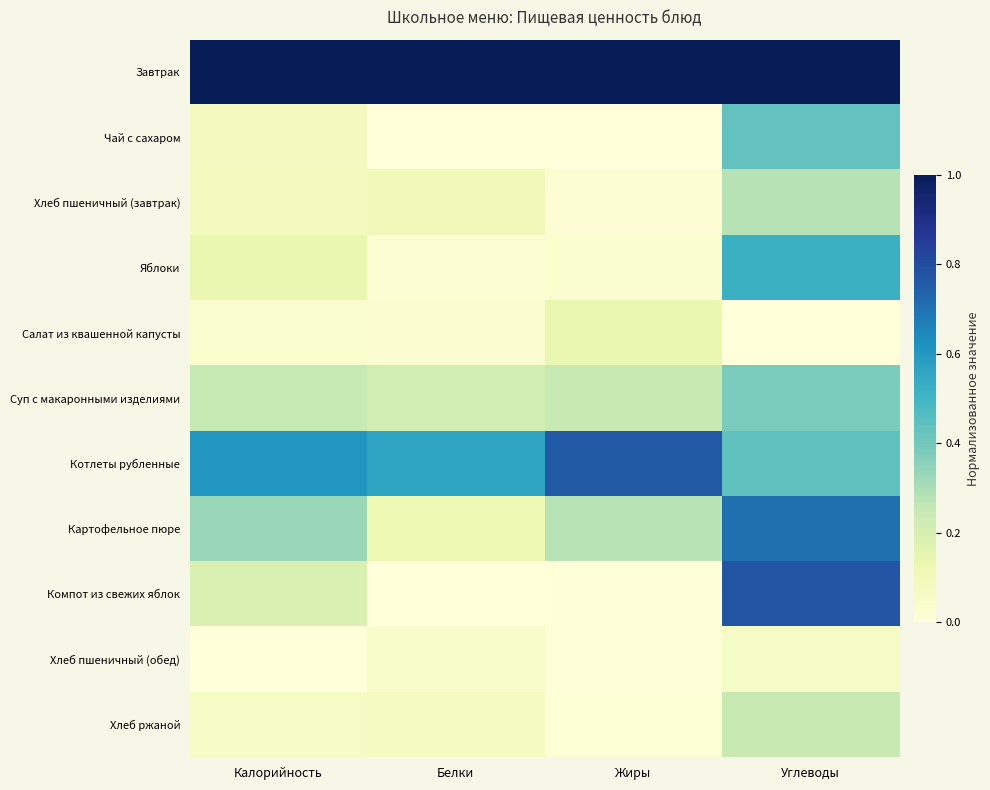

What is the spread (max minus min) of values at Жиры?

1.0